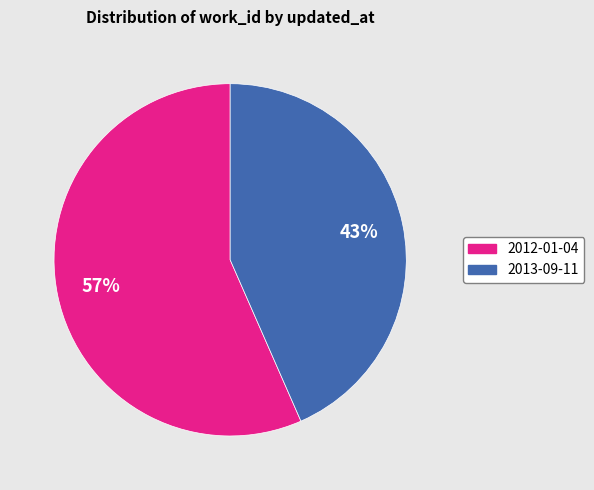

To the nearest percent, what portion does 2013-09-11 represent?

43%